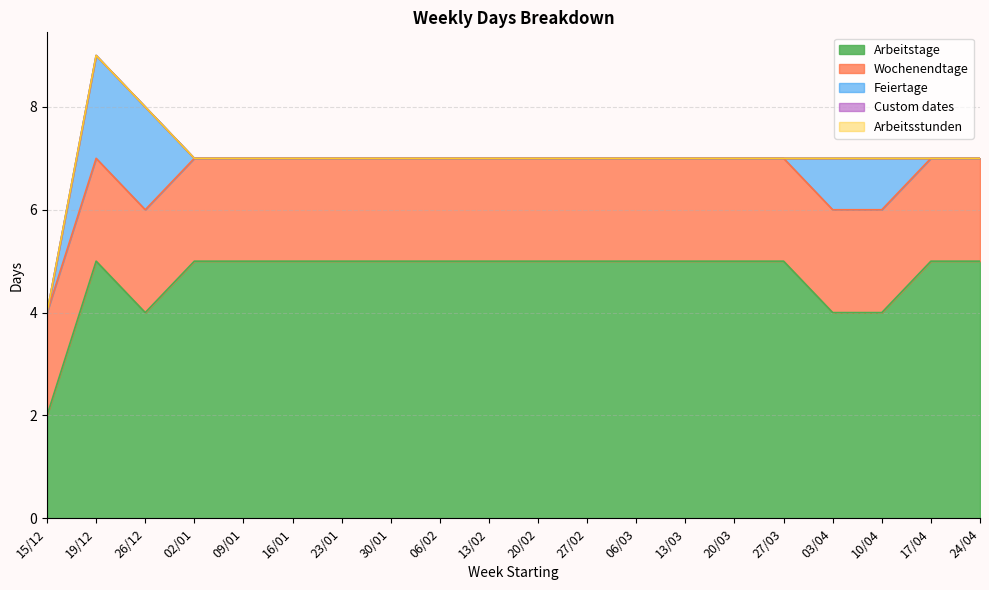

What are all the series names shown in the legend?

Arbeitstage, Wochenendtage, Feiertage, Custom dates, Arbeitsstunden